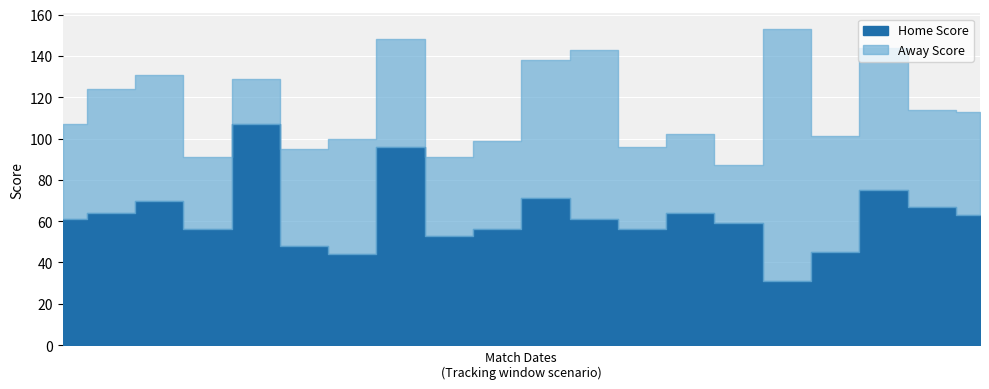

List the series in order of their overall mean, highest first.

Home Score, Away Score